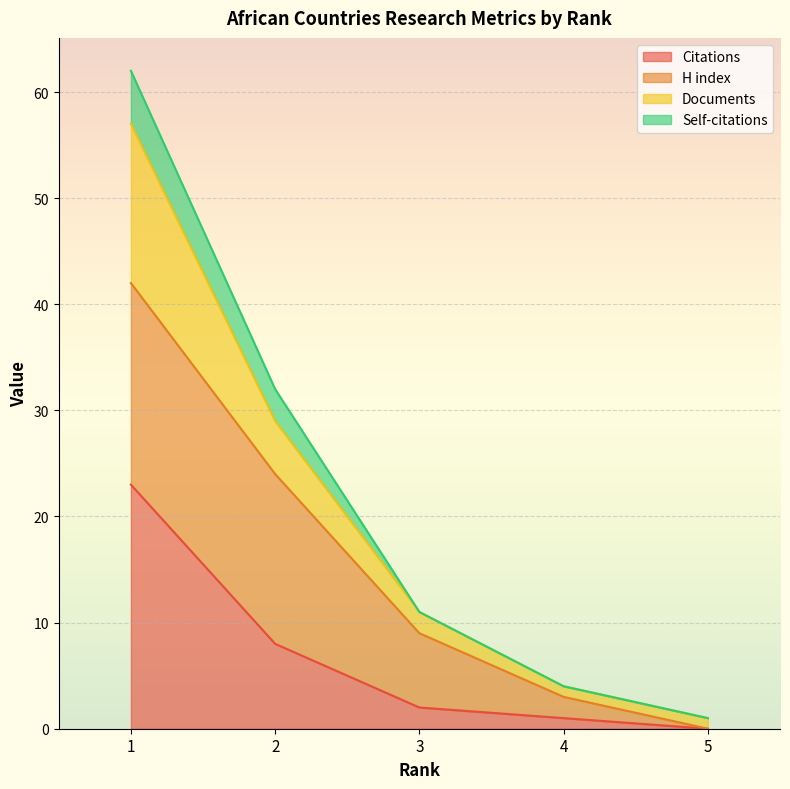

True or false: Citations and Self-citations intersect in this chart.

False